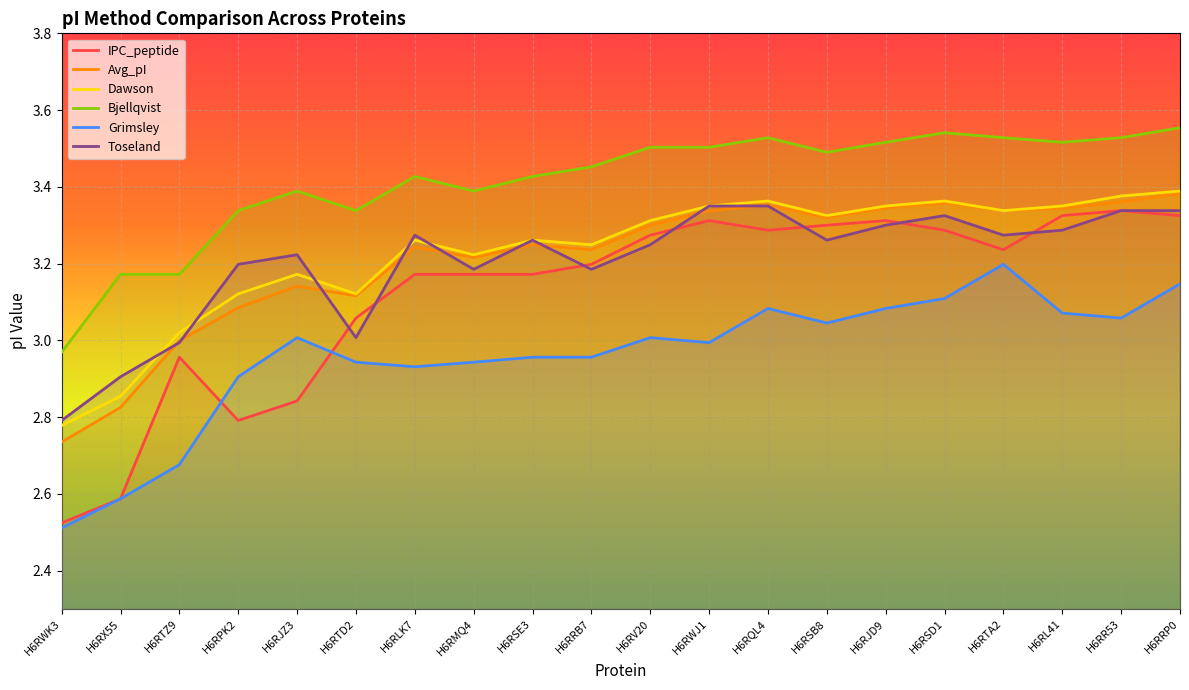

At which category does the chart reach its peak across all series?

H6RRP0